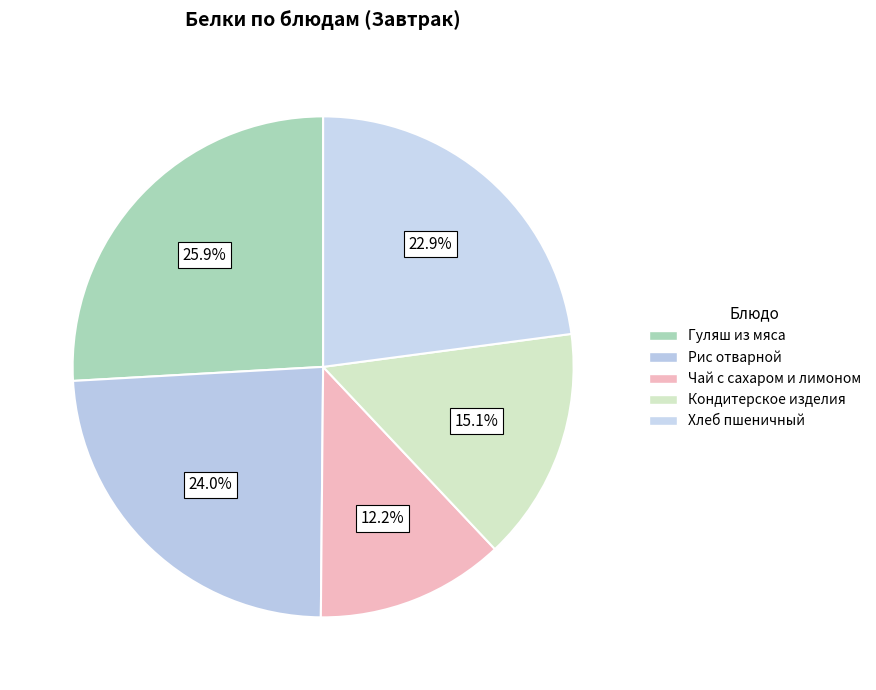

Rank the categories by value from highest to lowest.

Гуляш из мяса, Рис отварной, Хлеб пшеничный, Кондитерское изделия, Чай с сахаром и лимоном